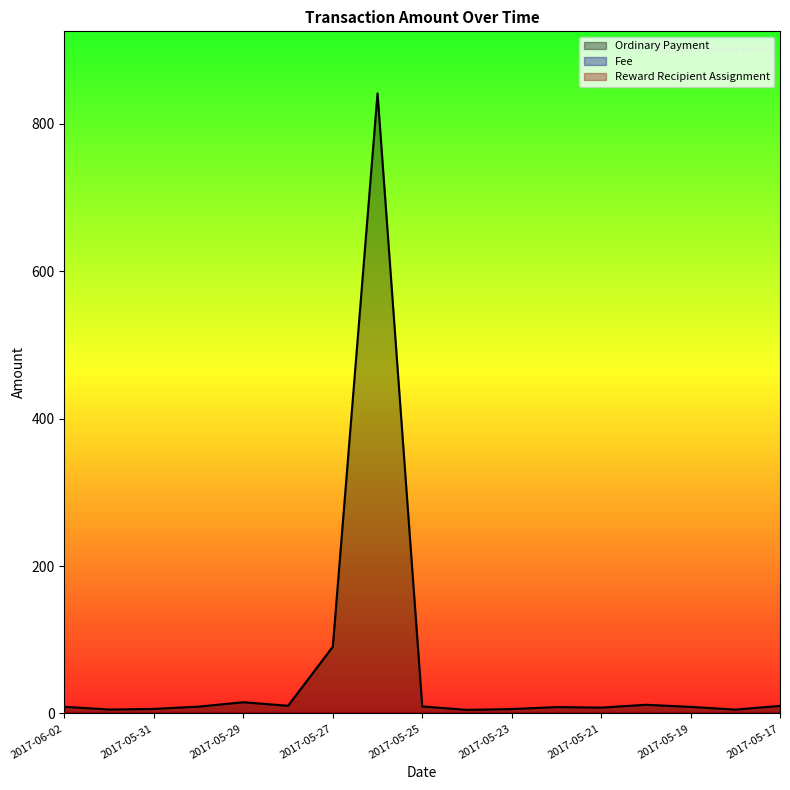

Which series has the largest total across all categories?

Ordinary Payment